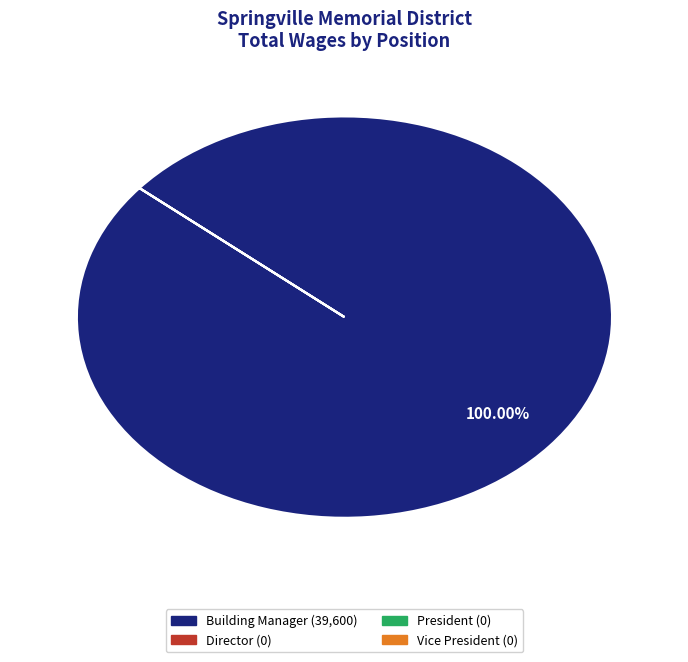

Which category accounts for the majority?

Building Manager